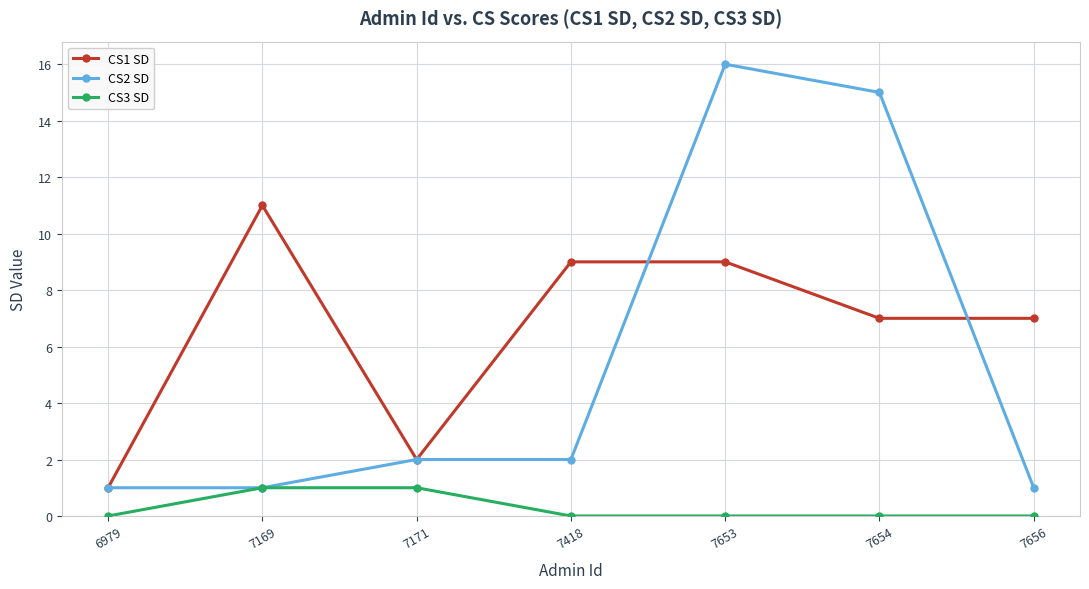

The value of CS2 SD at 7169 is 1. True or false?

True